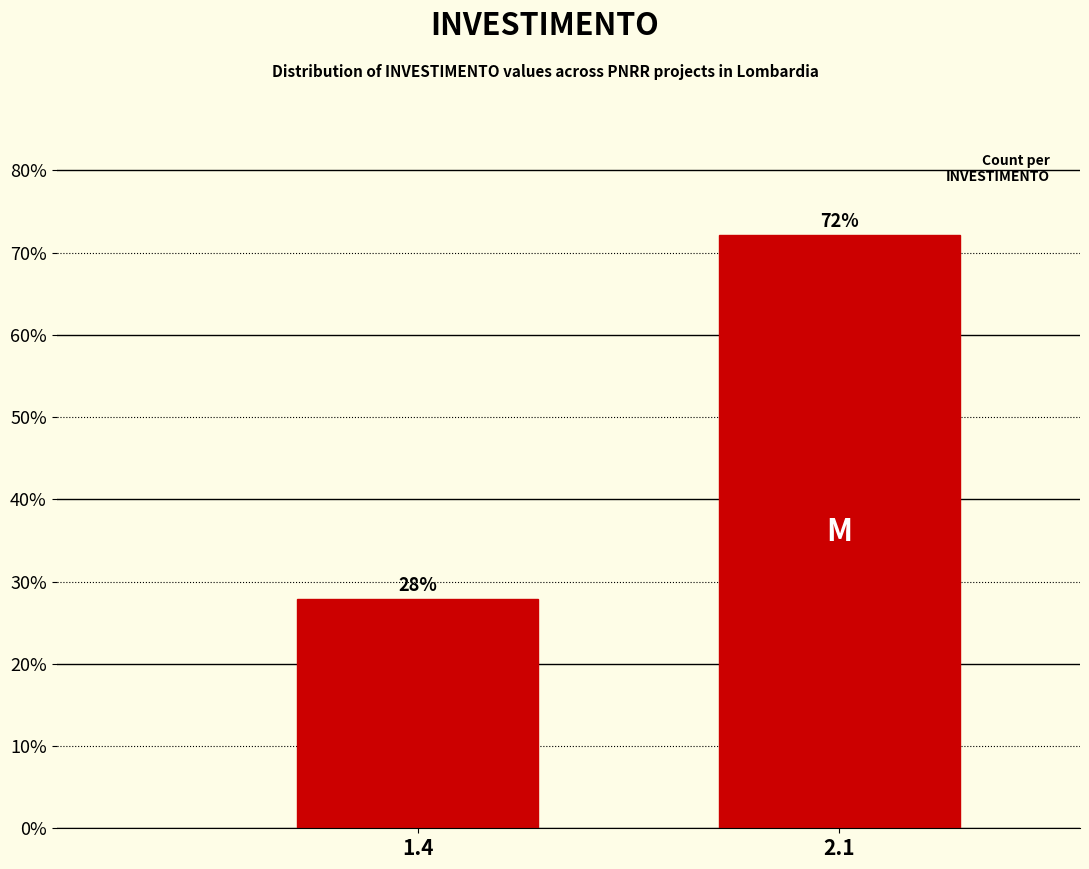

Rank the categories by value from highest to lowest.

2.1, 1.4